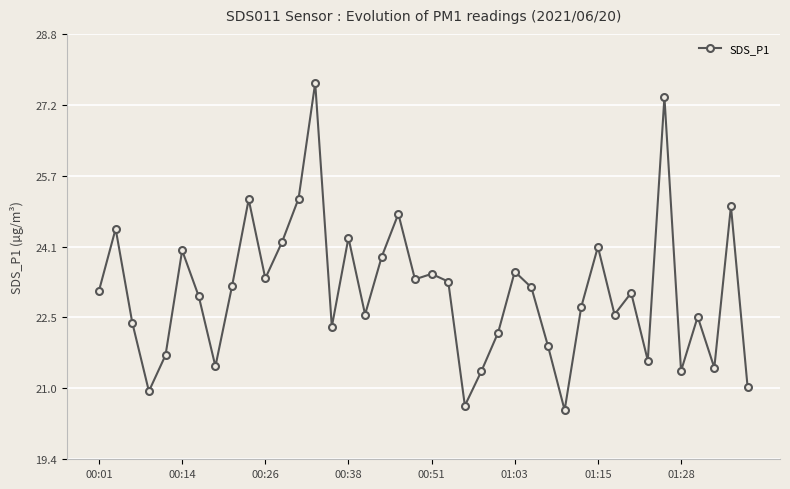

What is the sum of all values?

924.3